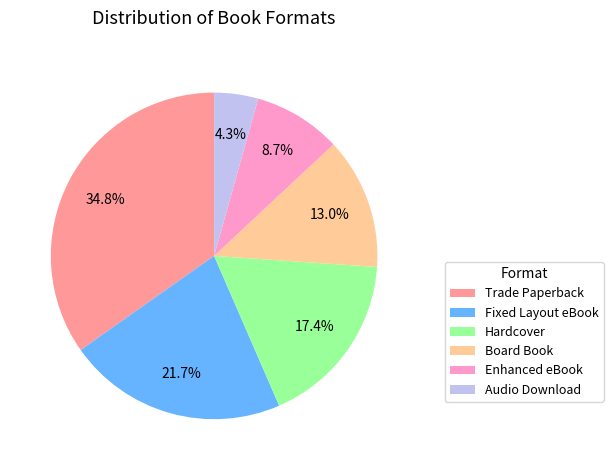

Which has a higher value, Enhanced eBook or Fixed Layout eBook?

Fixed Layout eBook